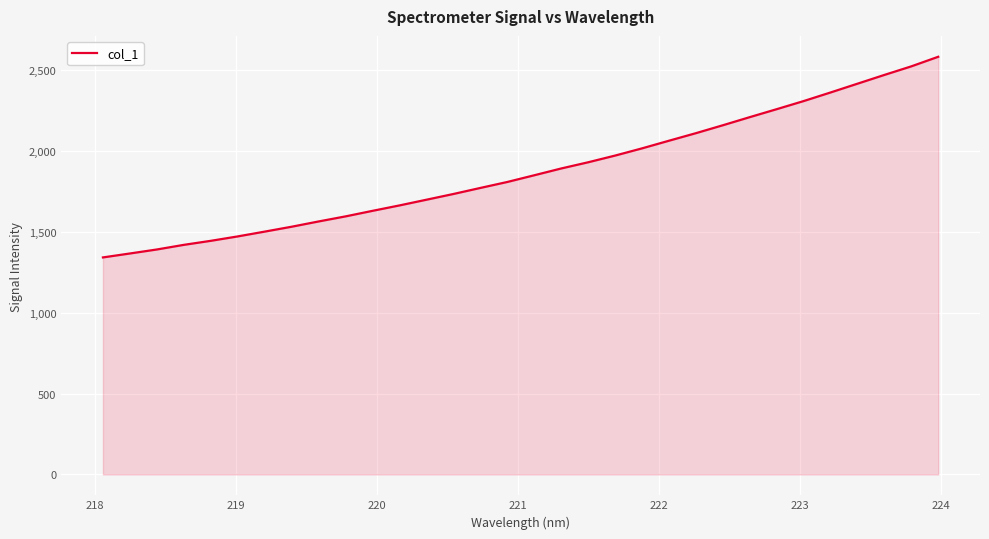

What is the maximum value shown in the chart?

2583.9